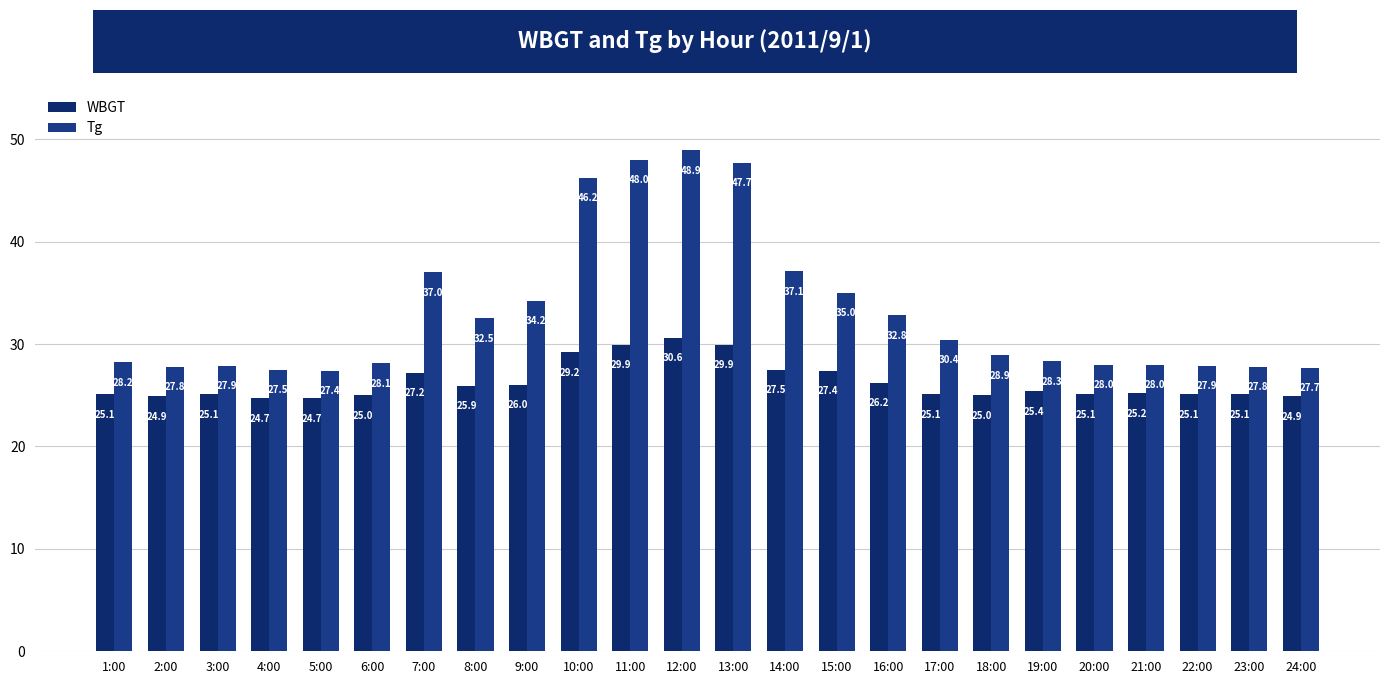

How many values in the WBGT series are below 25?

4